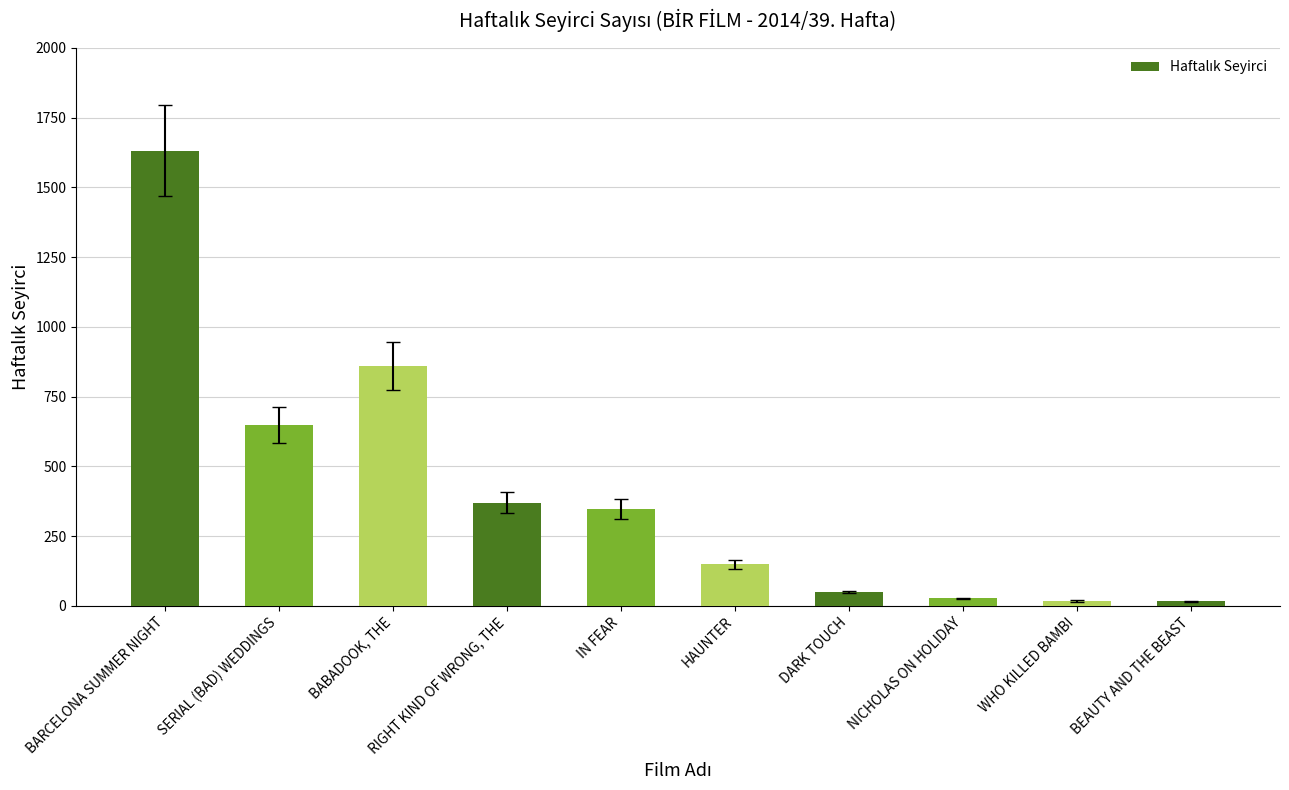

What is the value of the 5th bar from the left?

347